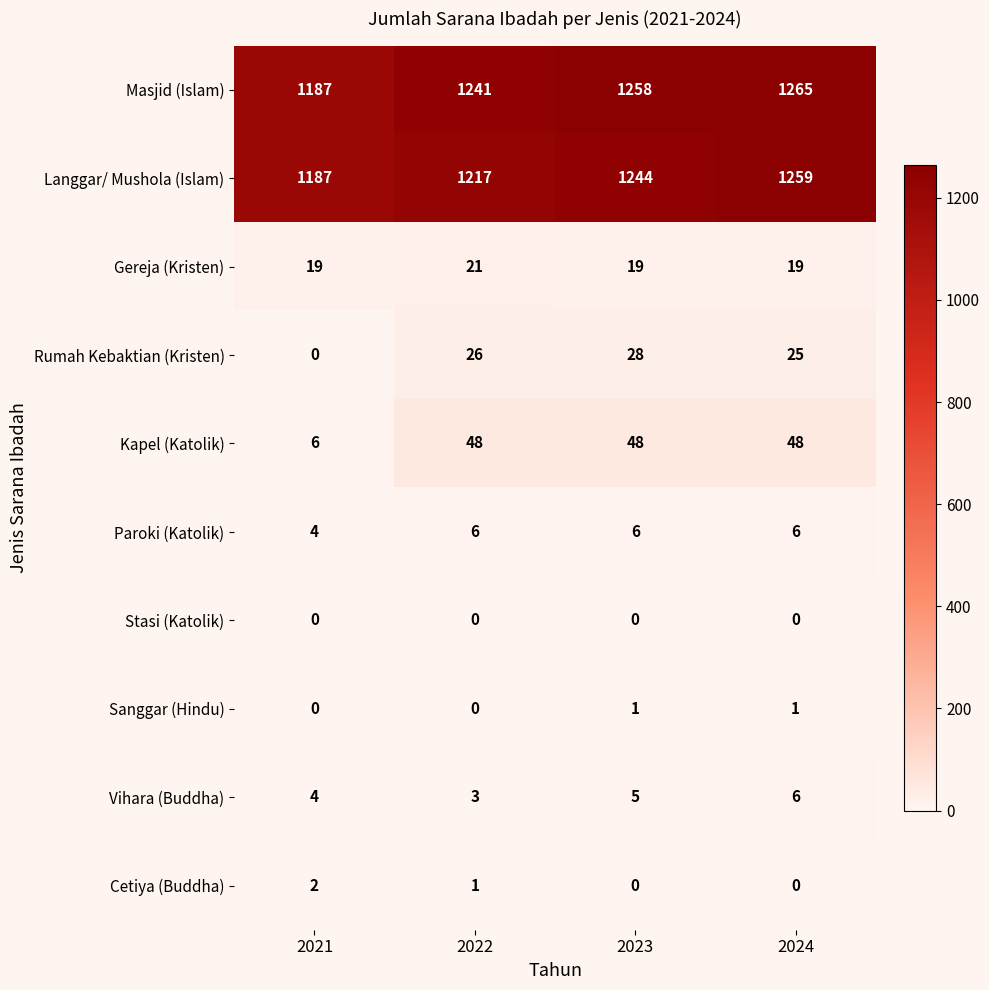

What is the difference between the highest and lowest values at 2023?

1258